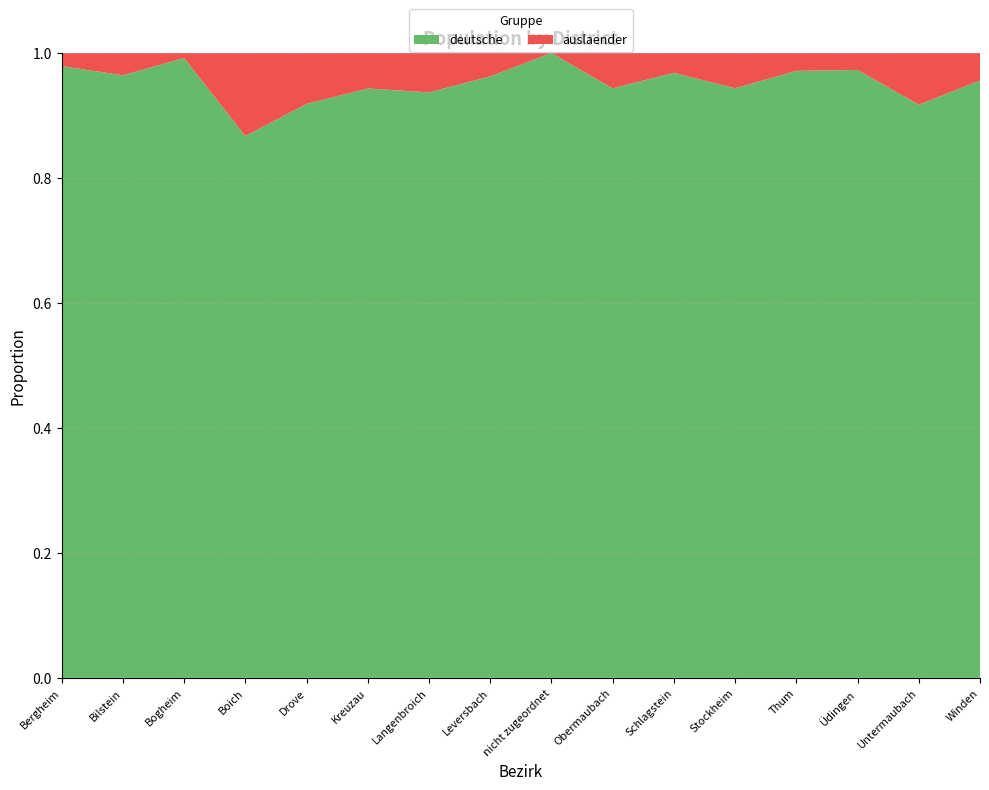

Reading left to right, extract all data points from this chart.

deutsche: 281	297	249	509	2044	4948	119	515	3	1269	214	2524	374	611	988	1911
auslaender: 6	11	2	78	181	298	8	20	0	76	7	151	11	17	89	88